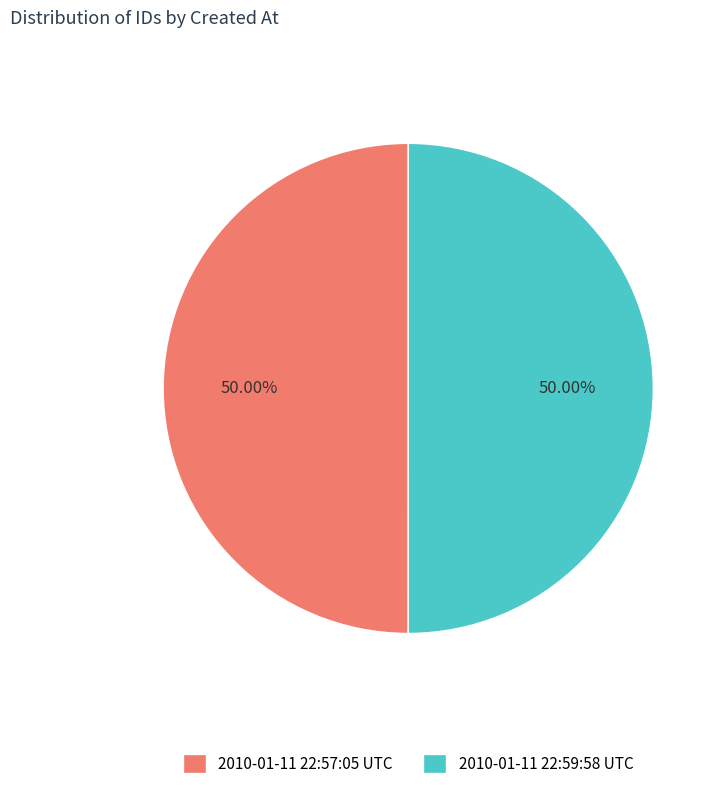

To the nearest percent, what portion does 2010-01-11 22:59:58 UTC represent?

50%